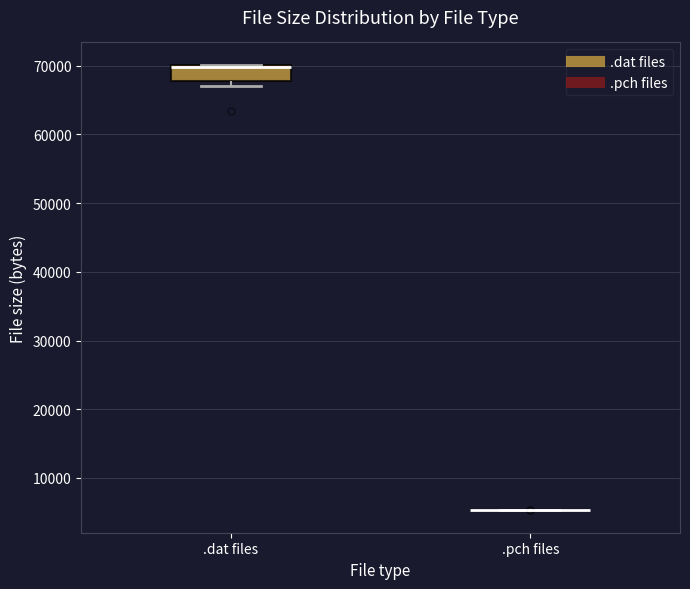

Reading left to right, transcribe this box plot: for each box, give where its median line is, the range the box spans, and where its two whiskers end, as read against the y-axis. The values are not printed on the chart, so give them approximately, as read against the axis.

.dat files: median 70000 (just below the box's upper edge), box 68000 to 70000, whiskers 67000 to 70000
.pch files: box collapsed to a line at 5000, whiskers 5000 to 5000